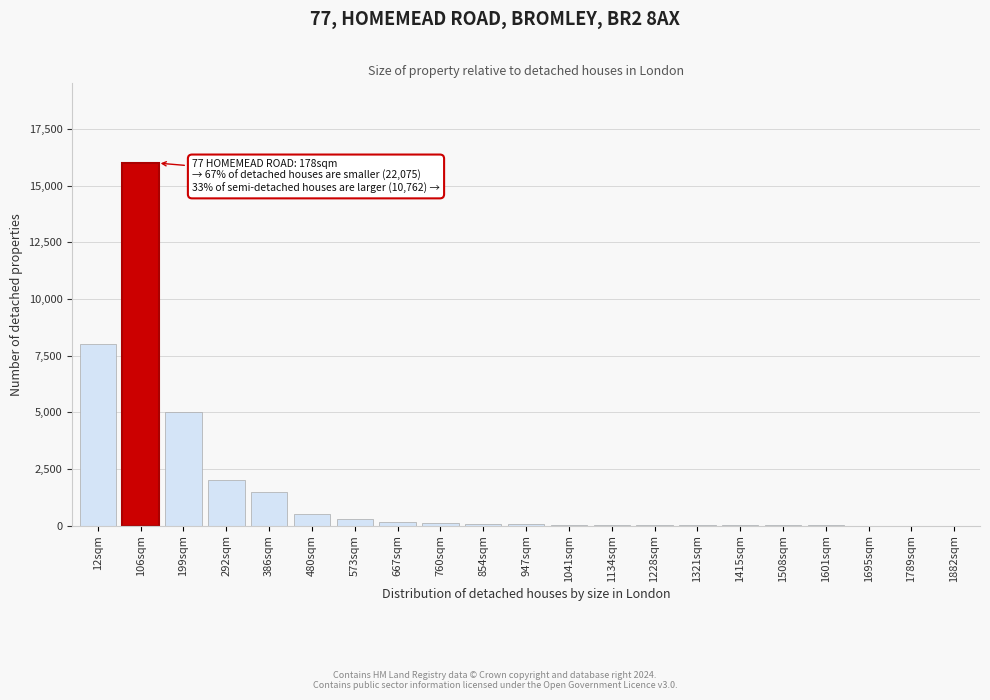

True or false: the data shows 4 at 1695sqm.

True